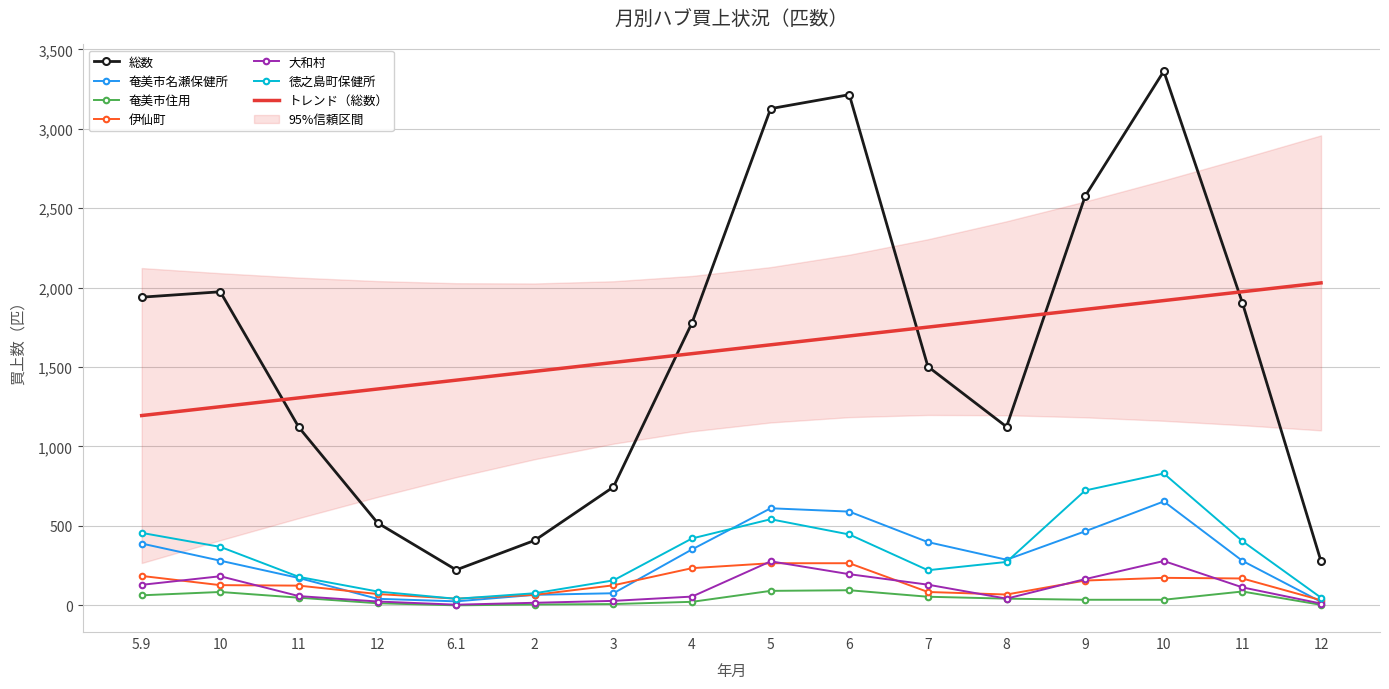

True or false: 総数 and 徳之島町保健所 intersect in this chart.

False